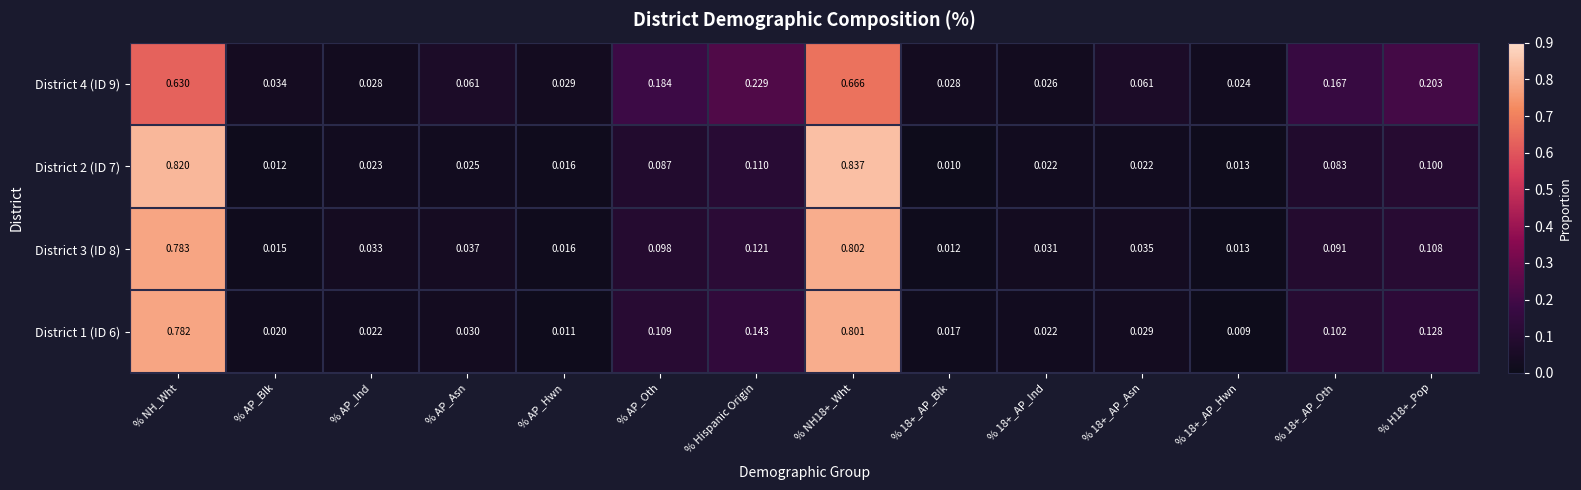

Is the value of District 2 (ID 7) at % 18+_AP_Asn greater than the value of District 1 (ID 6) at % 18+_AP_Hwn?

Yes